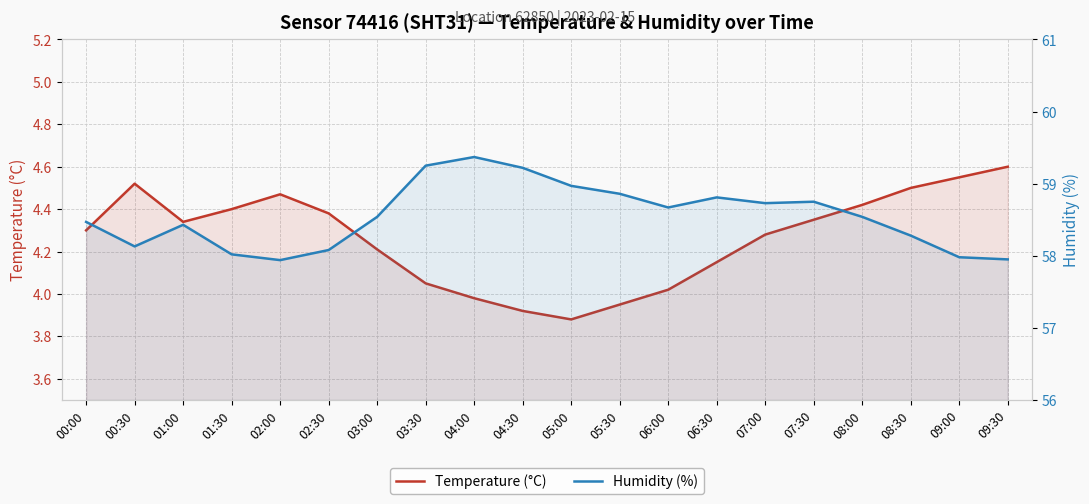

What are all the series names shown in the legend?

Temperature (°C), Humidity (%)